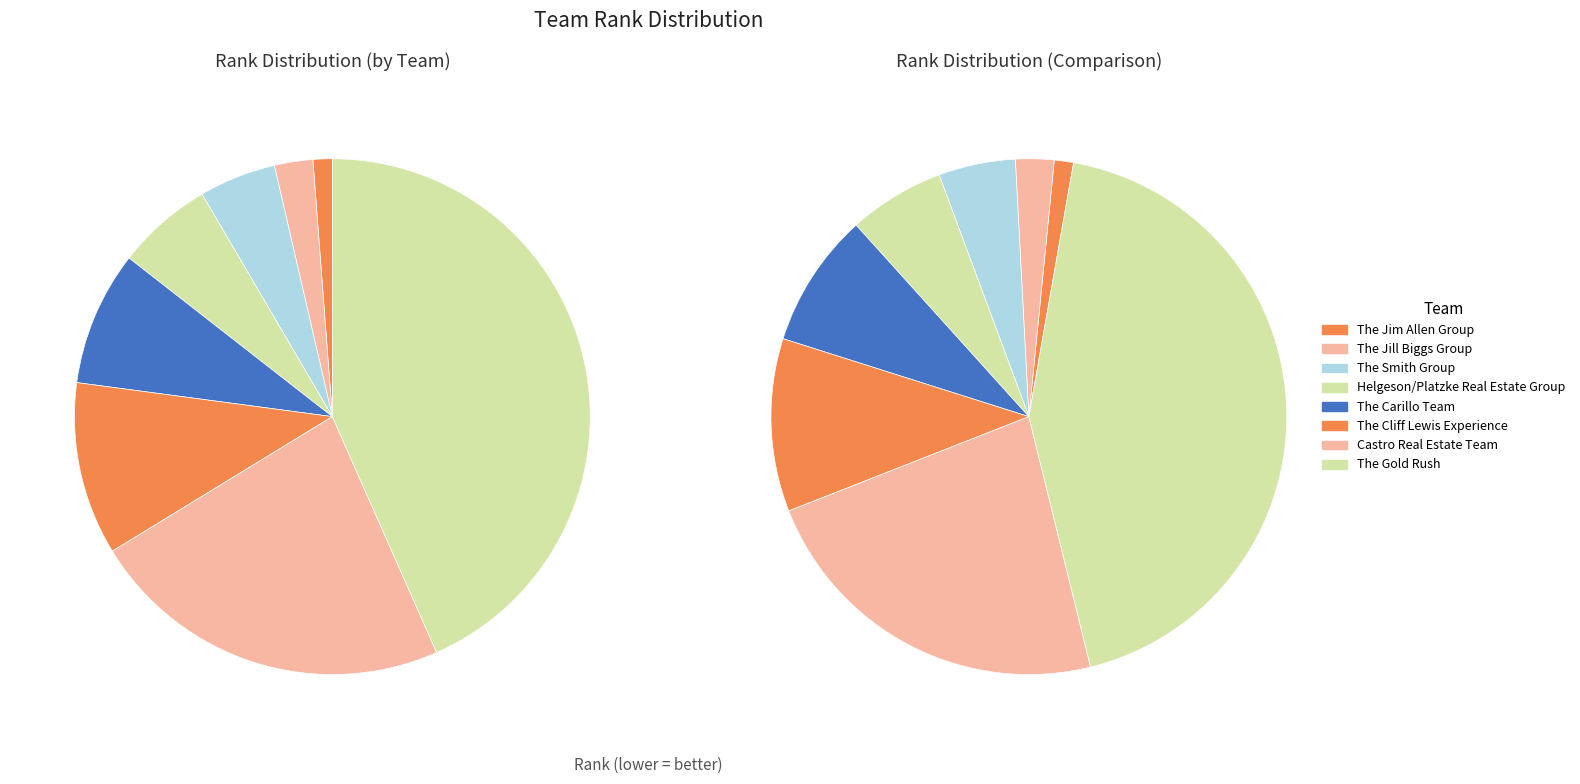

Which category has the smallest portion of the pie?

The Jim Allen Group